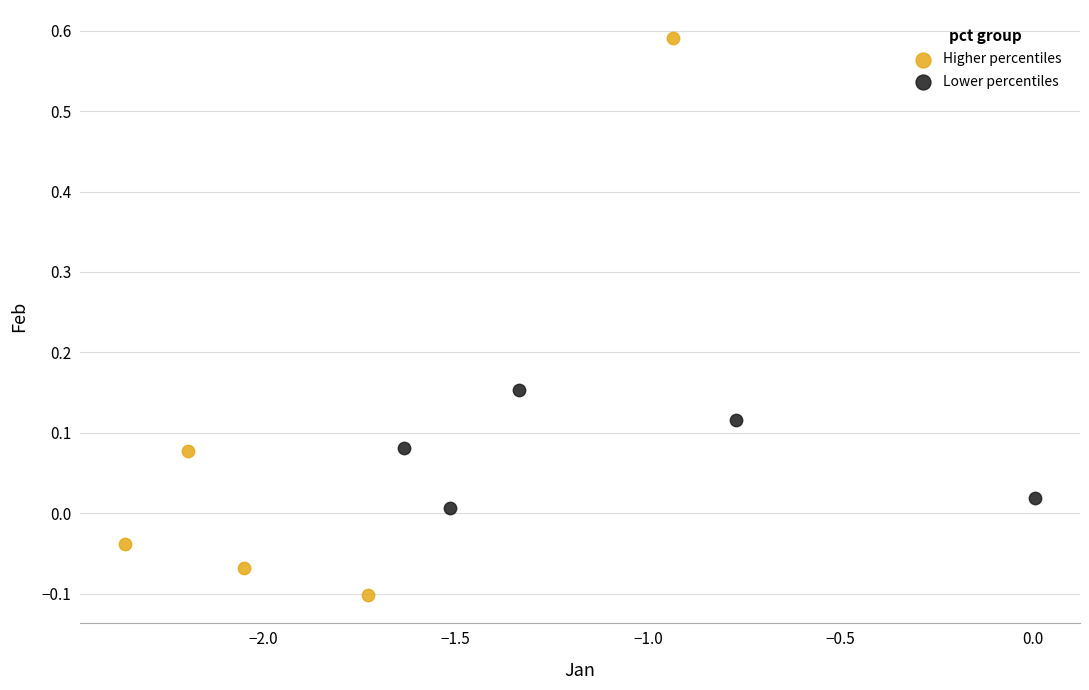

Which series reaches the maximum Y coordinate?

Higher percentiles